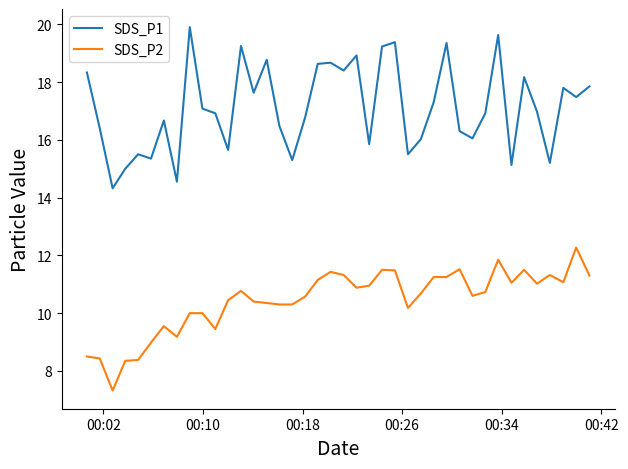

Which series has the largest range (max minus min)?

SDS_P1